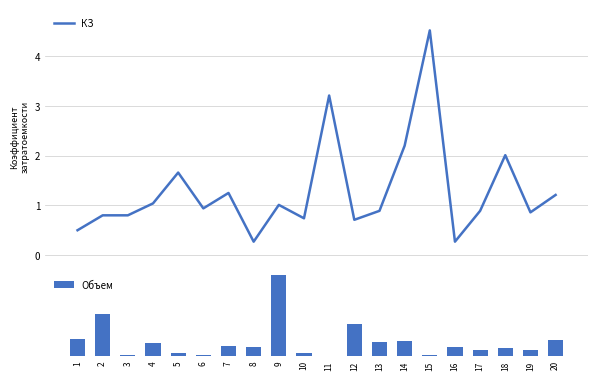

What is the difference between the second highest and minimum values in the Объем series?

0.5